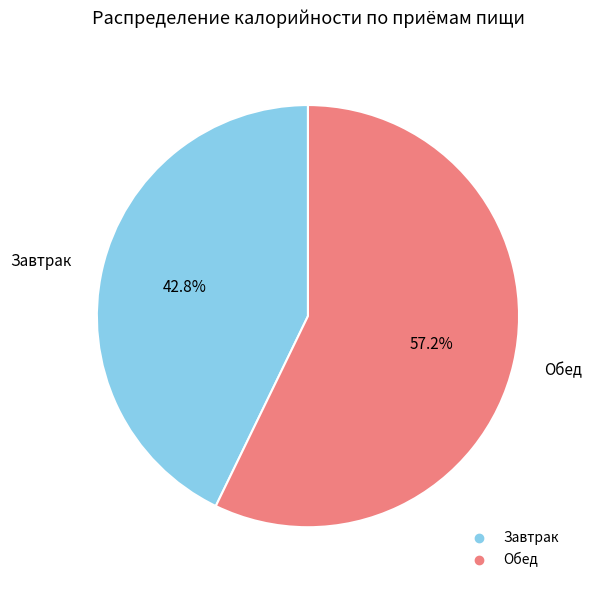

Does Обед represent more than half of the total?

Yes